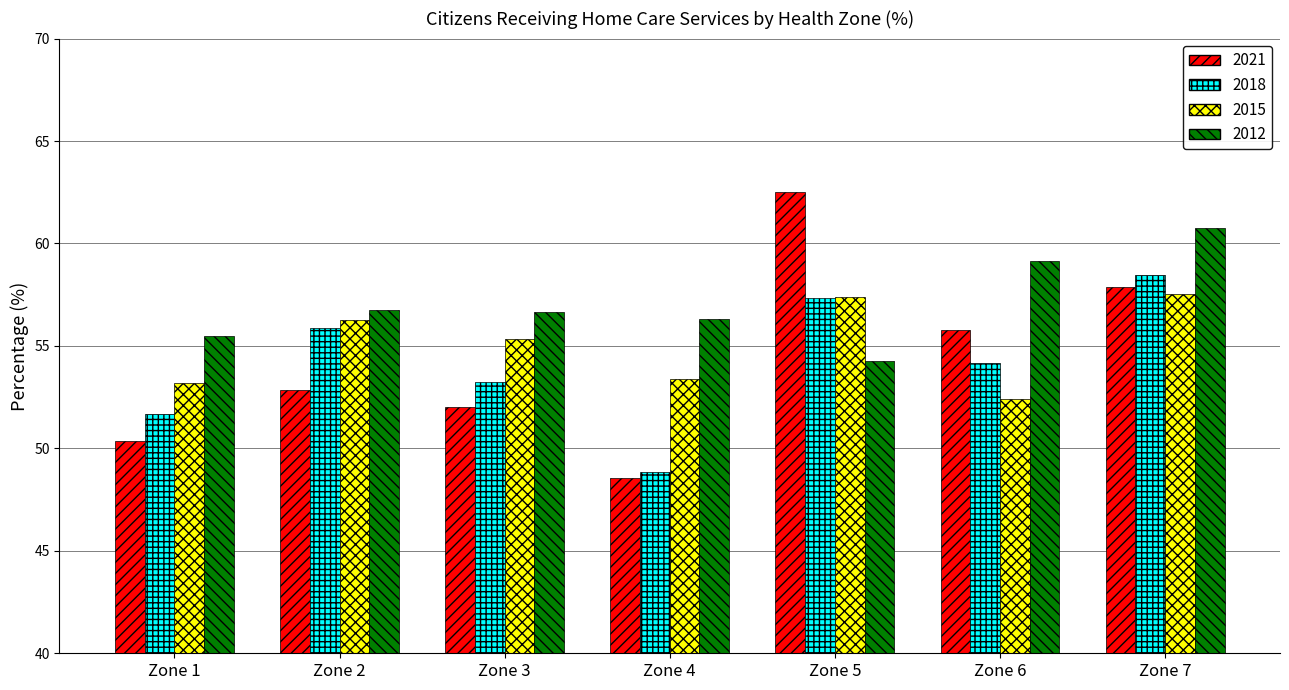

Does the chart contain any negative values?

No